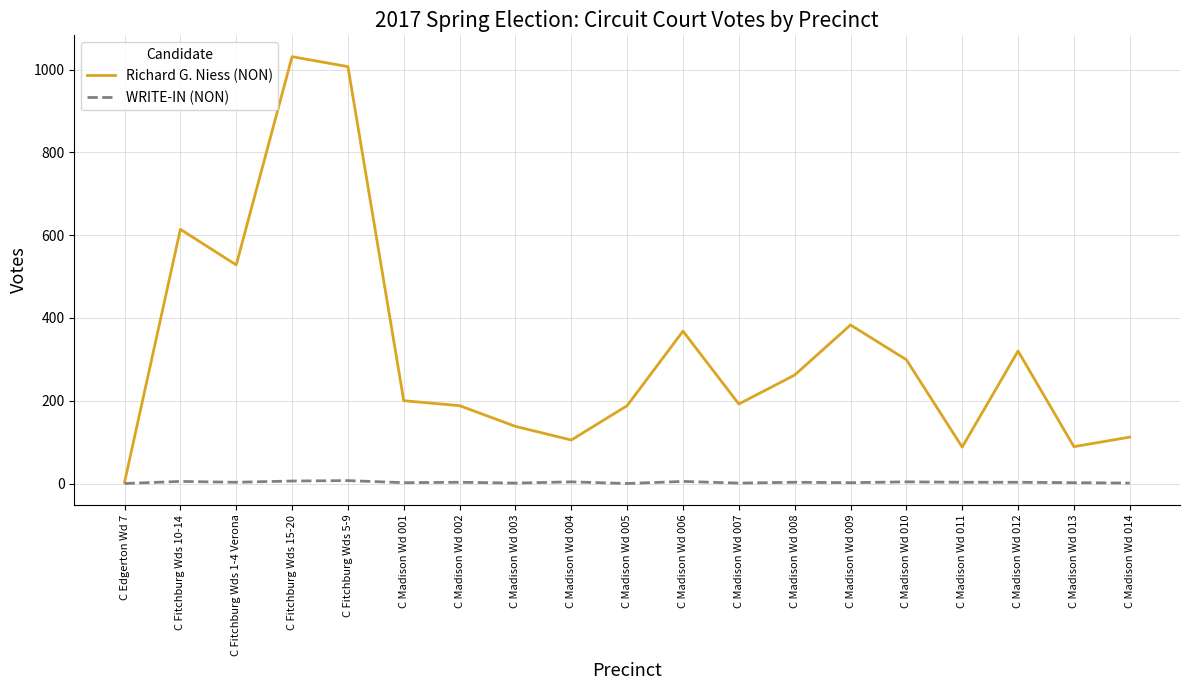

Rank the series by their maximum value, from lowest to highest.

WRITE-IN (NON), Richard G. Niess (NON)